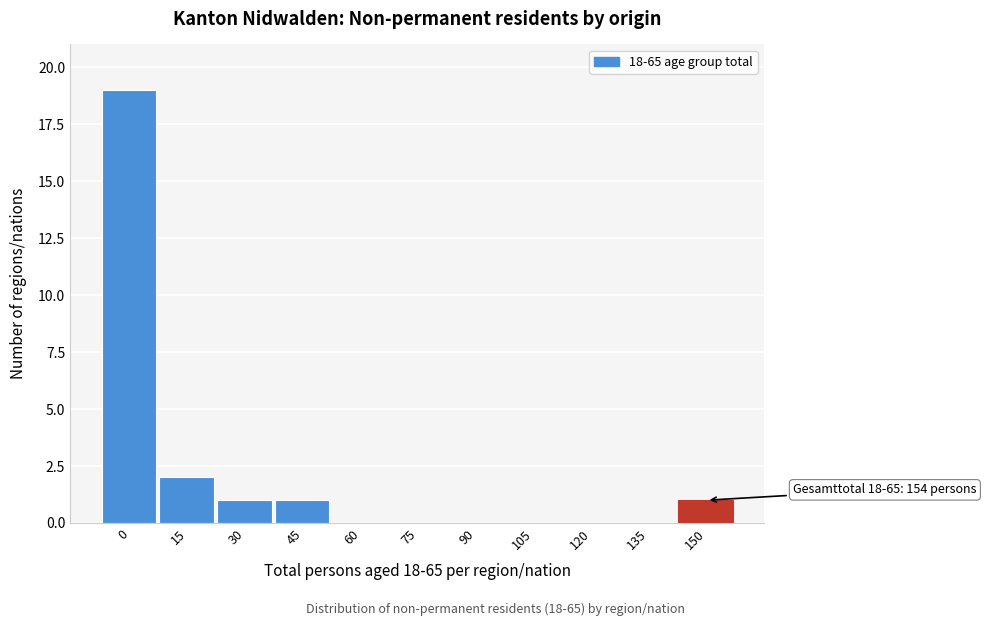

Reading left to right, extract all data points from this chart.

0=19	15=2	30=1	45=1	60=0	75=0	90=0	105=0	120=0	135=0	150=1